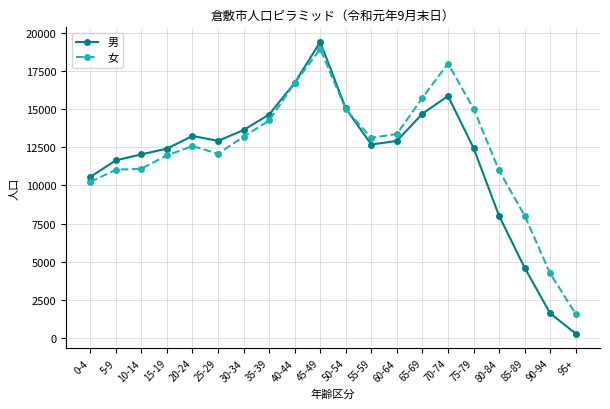

Rank the series at 30-34 from highest to lowest value.

男, 女